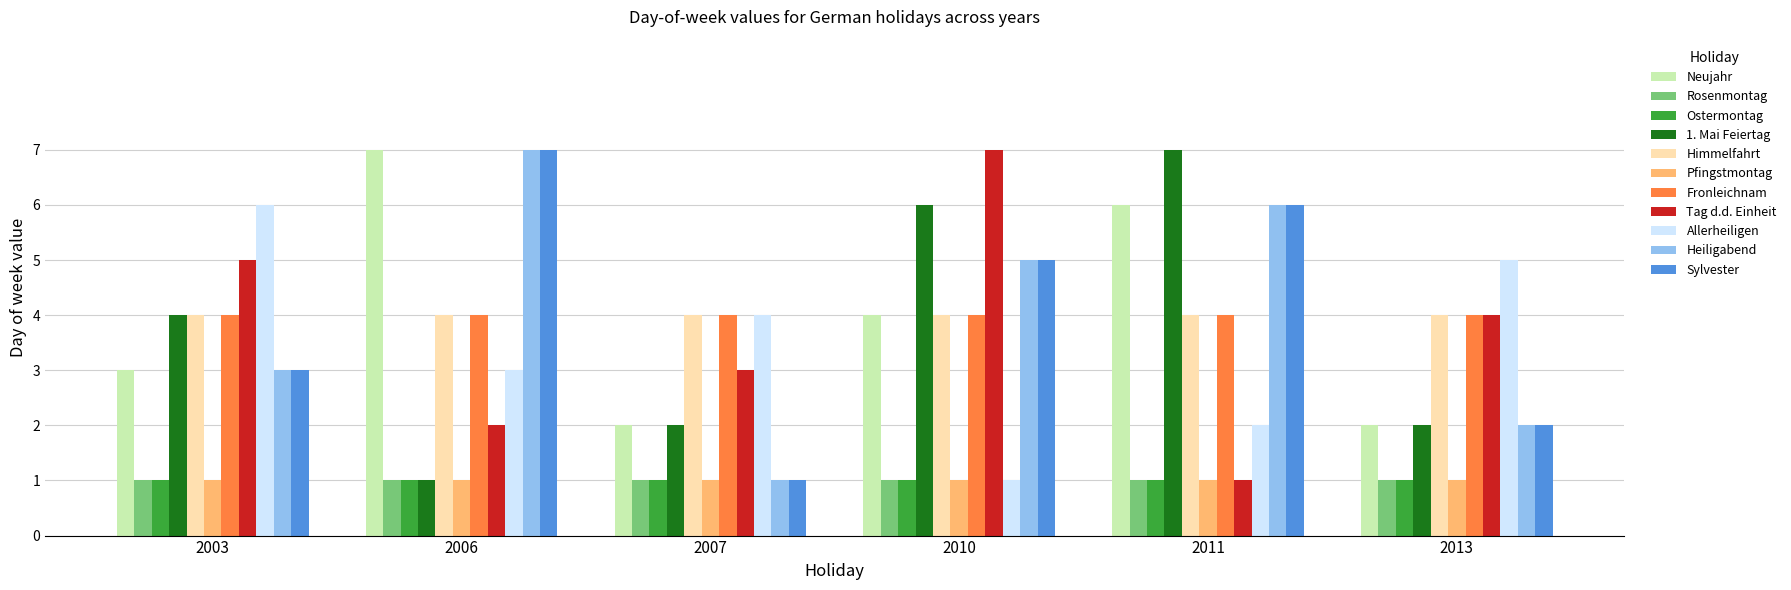

What is the greatest value displayed?

7